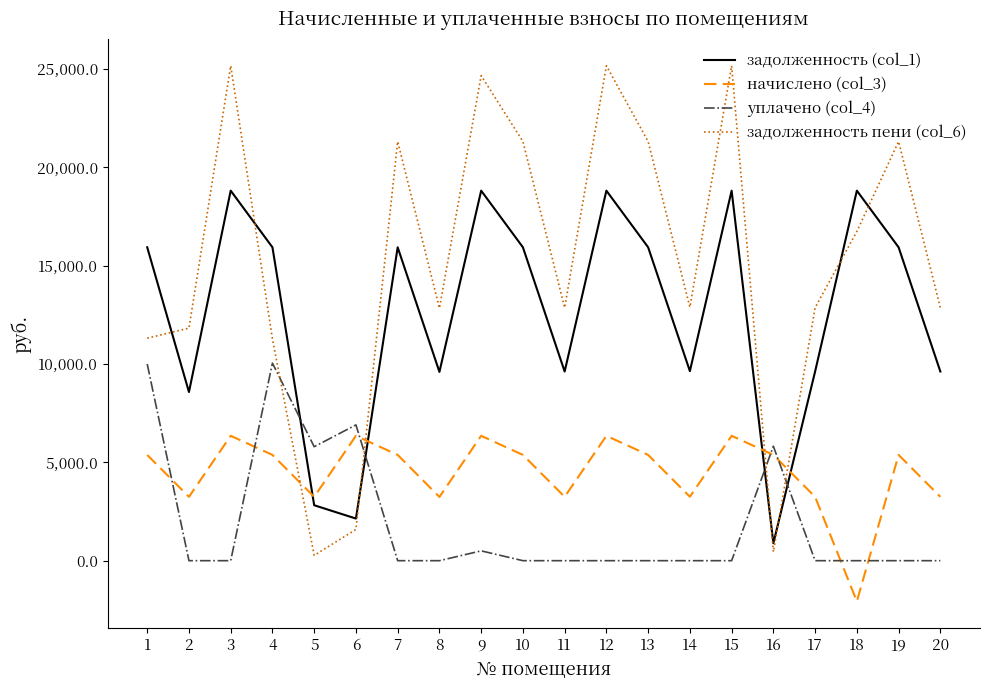

Which series has the largest total across all categories?

задолженность пени (col_6)